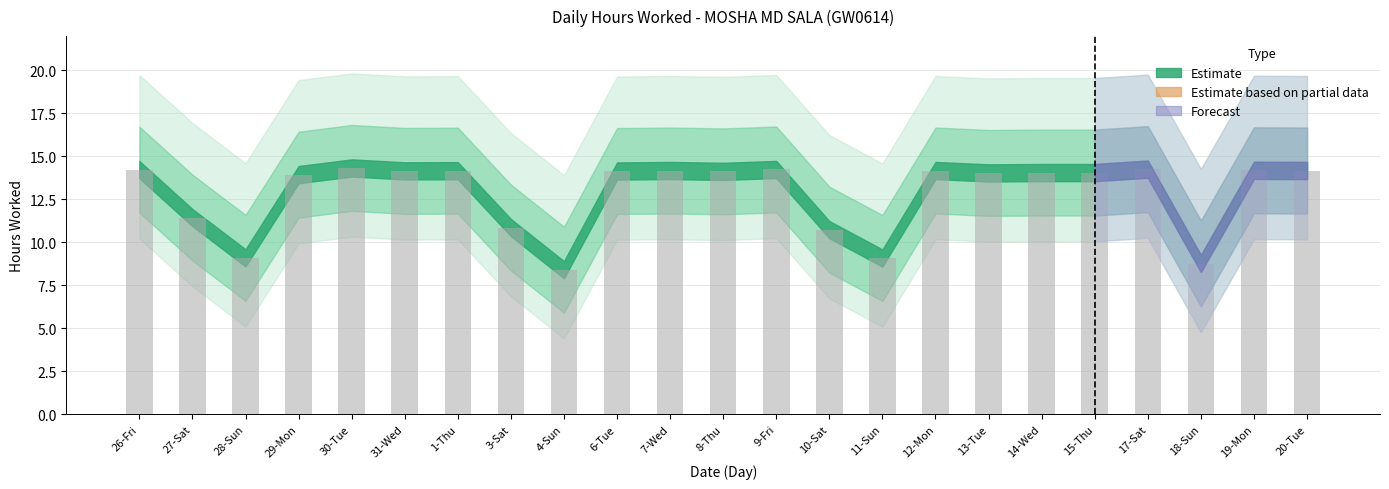

What is the smallest value displayed?

8.4